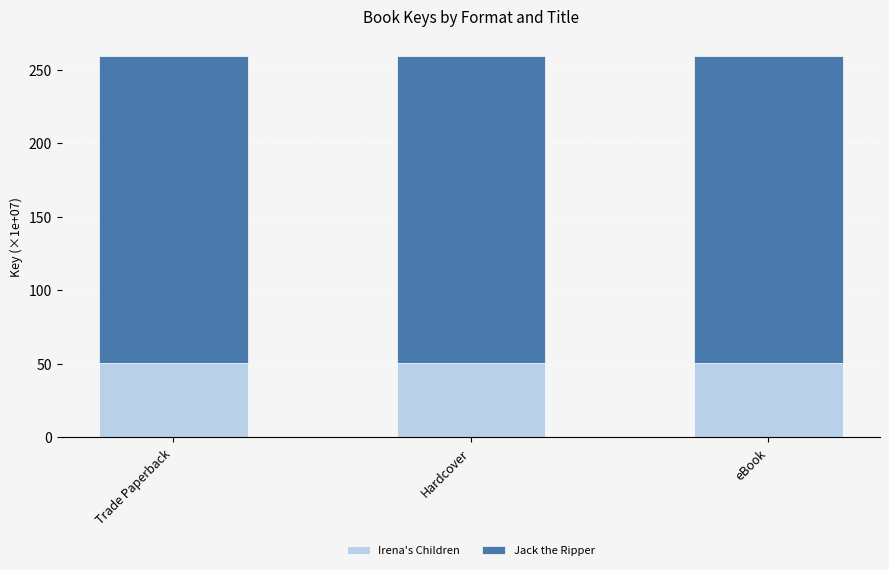

Are the bars horizontal?

No